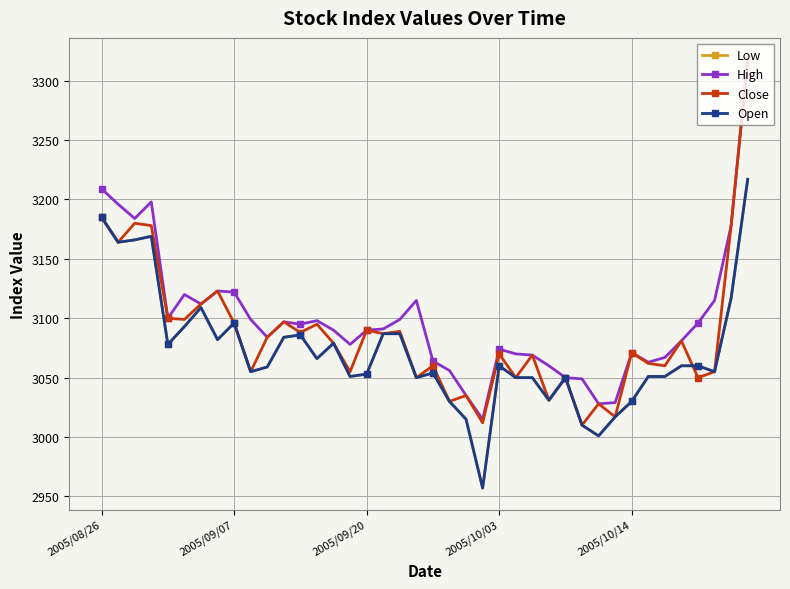

List the labels in order of Open value, largest first.

39, 2005/08/26, 2005/10/03, 2005/09/20, 2005/09/07, 38, 6, 8, 5, 17, 18, 12, 11, 7, 14, 2005/10/14, 13, 24, 35, 36, 10, 9, 37, 20, 16, 15, 33, 34, 19, 25, 26, 28, 27, 21, 32, 31, 22, 29, 30, 23